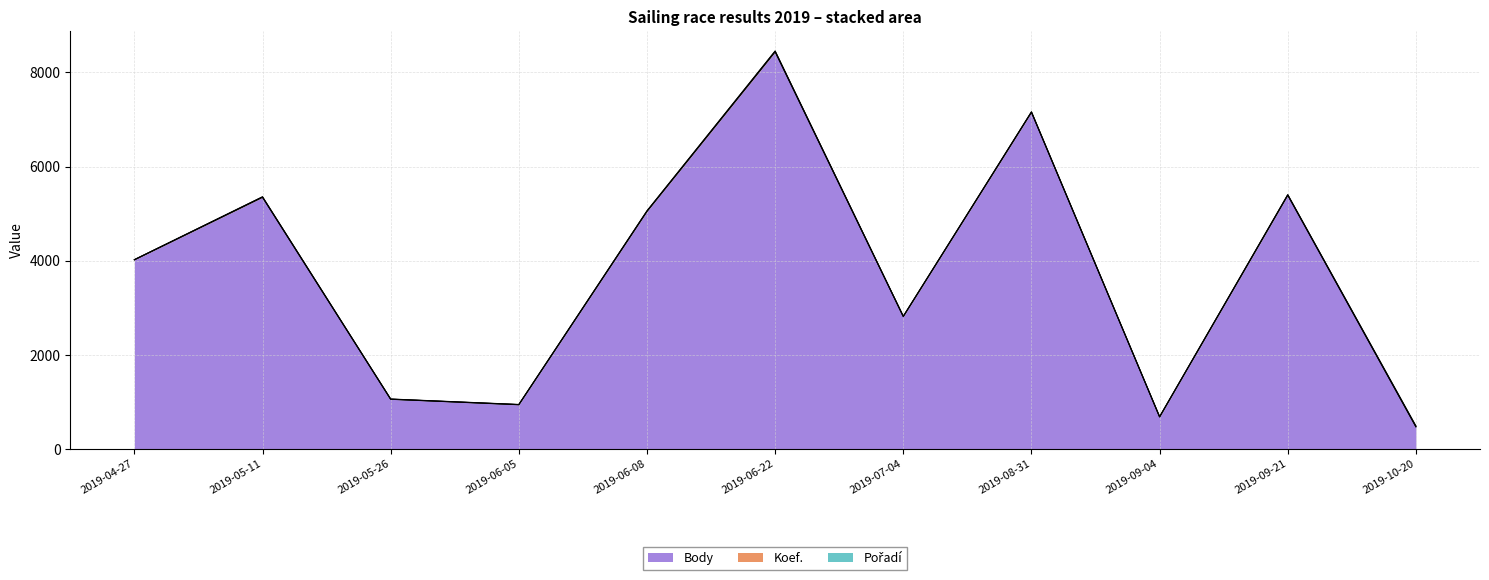

What is the sum of all Body values?

41339